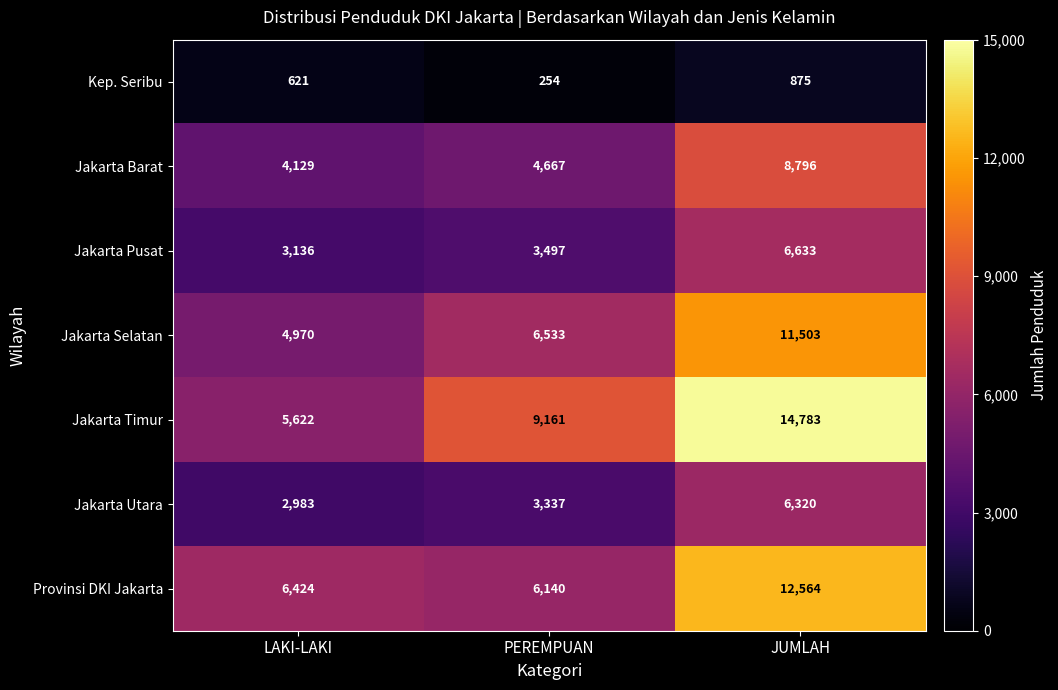

What is the difference between the maximum and minimum values in the Provinsi DKI Jakarta series?

6424